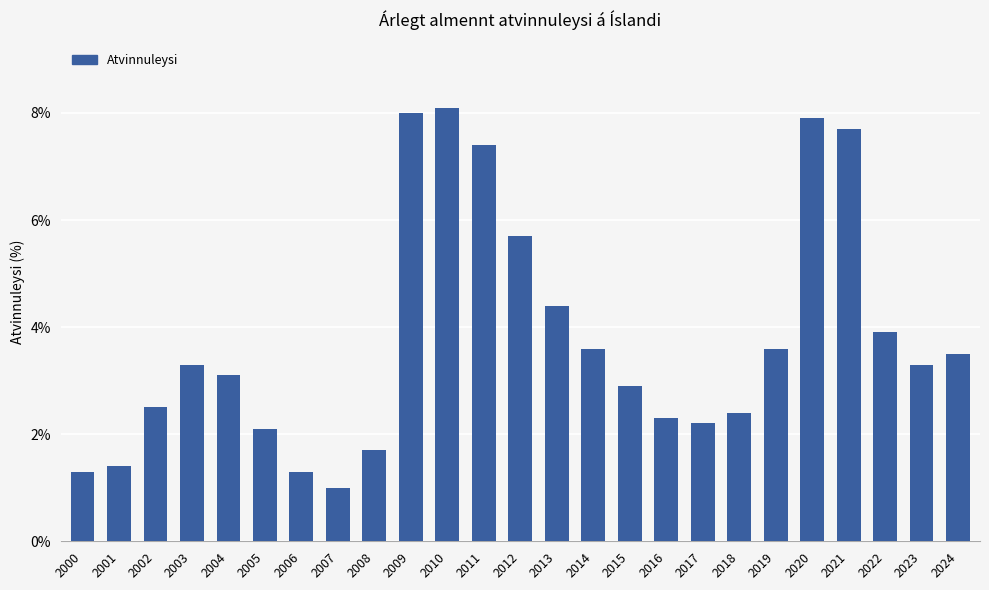

Which label corresponds to the largest value in the chart?

2010